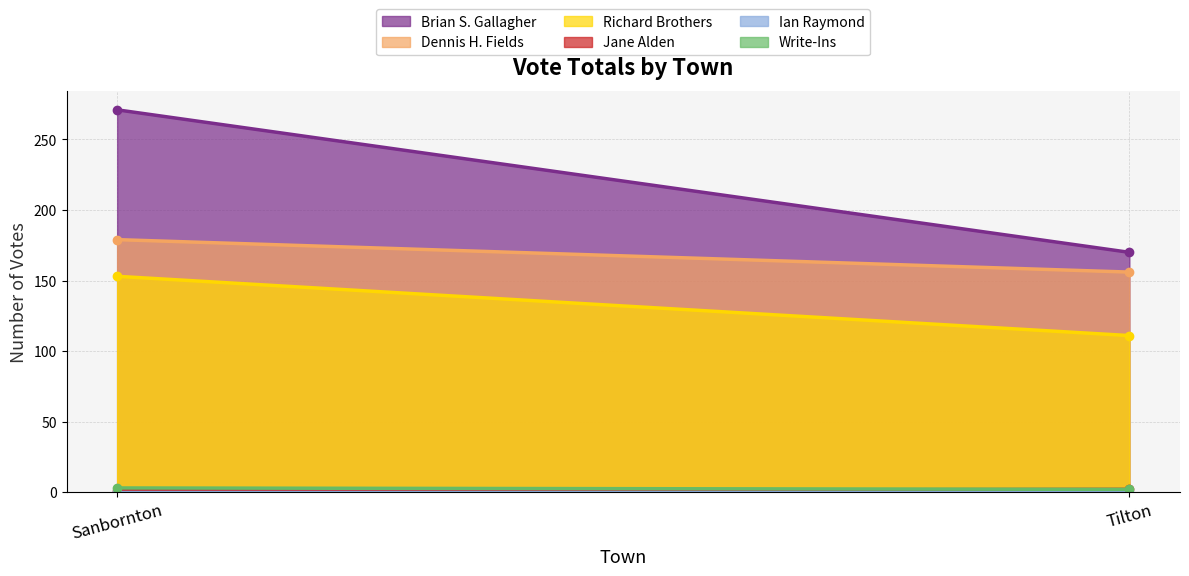

Is it true that Jane Alden equals 0 at Tilton?

False